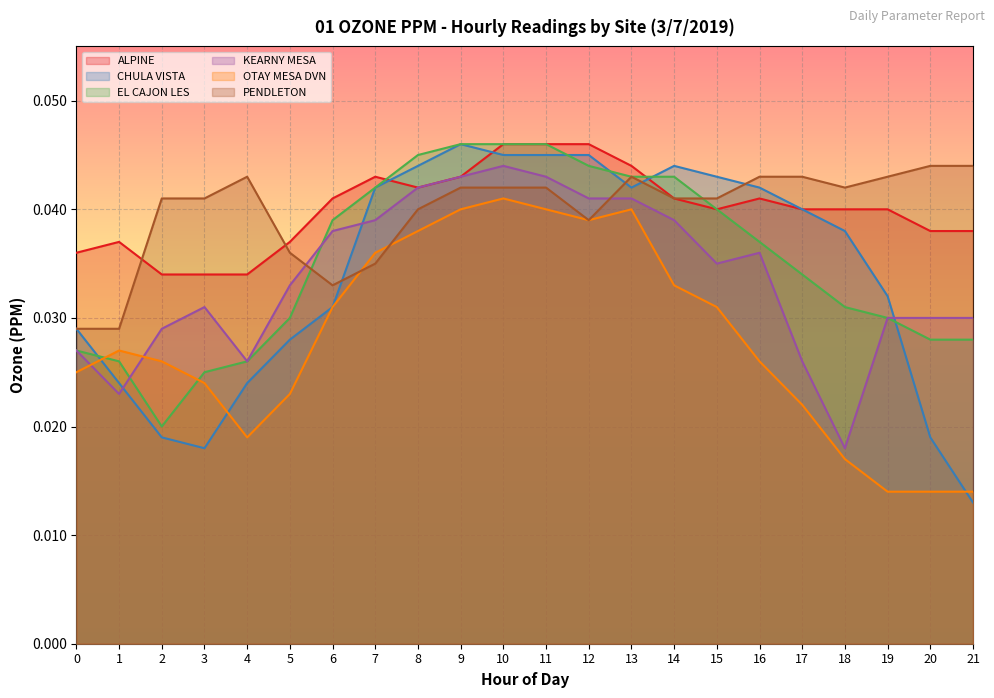

How many lines are shown in the chart?

6